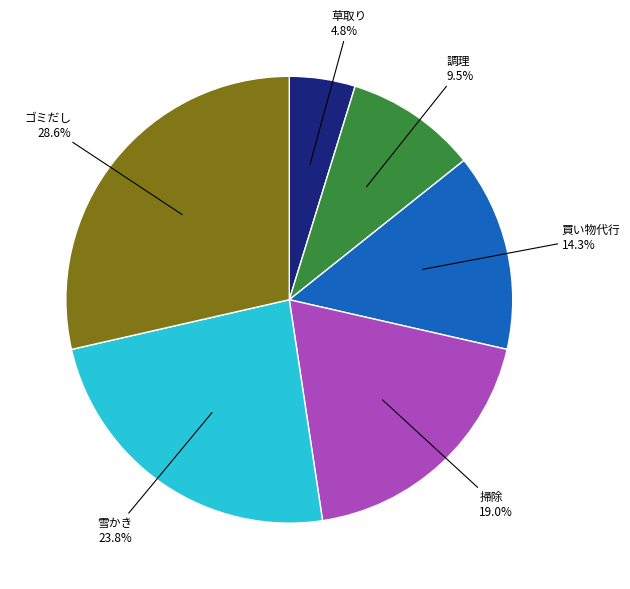

Which slice is the largest?

ゴミだし